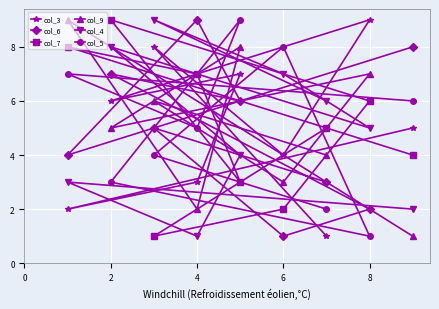

Reading left to right, list all the values displayed in this chart.

col_3: 2	6	8	3	7	4	1	9	5
col_6: 4	7	5	9	6	1	3	2	8
col_7: 8	9	1	7	3	2	5	6	4
col_9: 9	5	6	2	8	3	4	7	1
col_4: 3	8	9	1	4	7	6	5	2
col_5: 7	3	4	5	9	8	2	1	6